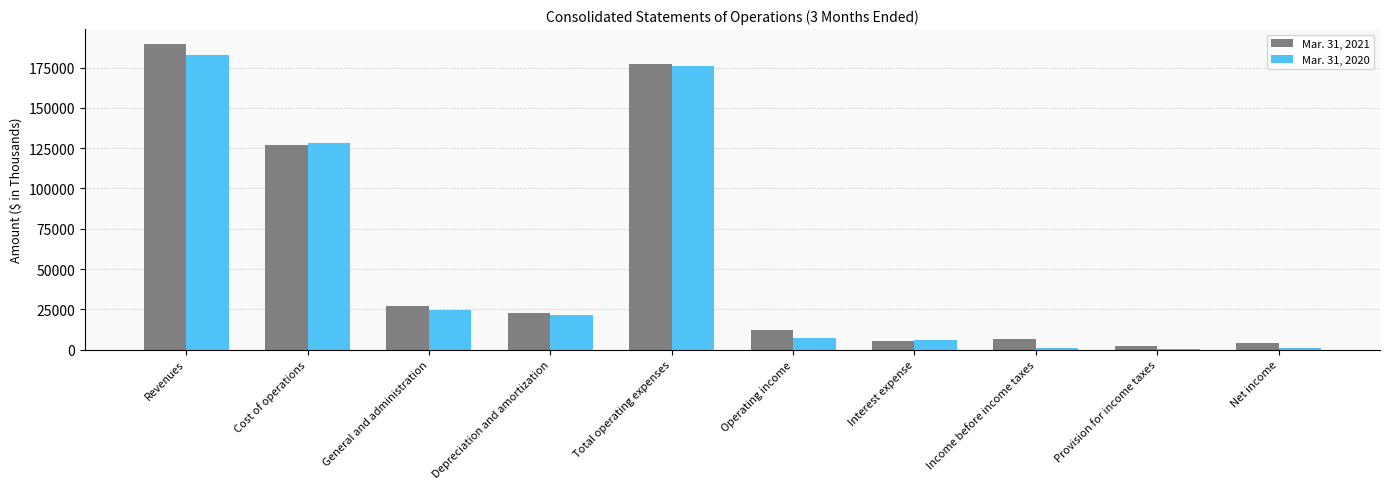

The Mar. 31, 2020 series shows 959 at Net income. True or false?

True